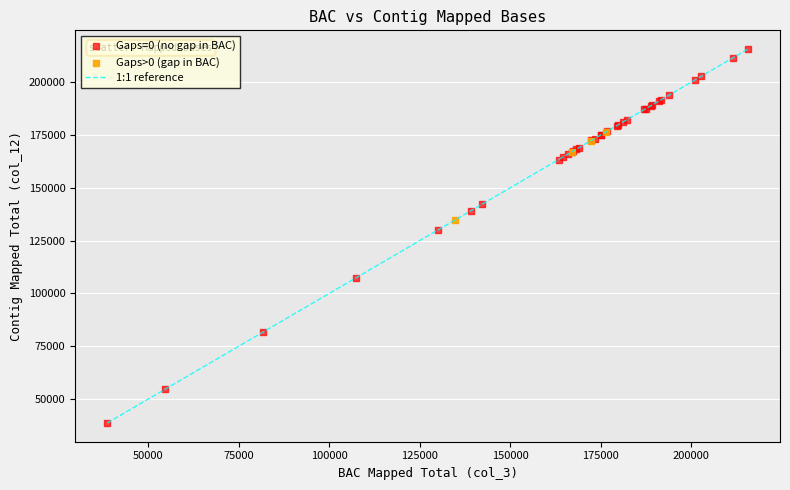

Which series has the widest spread of Y values?

Gaps=0 (no gap in BAC)